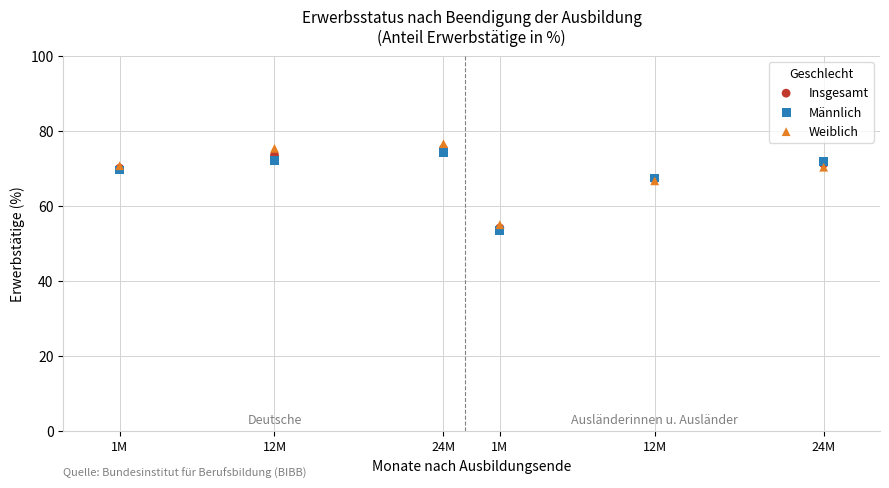

Which series reaches the maximum Y coordinate?

Weiblich